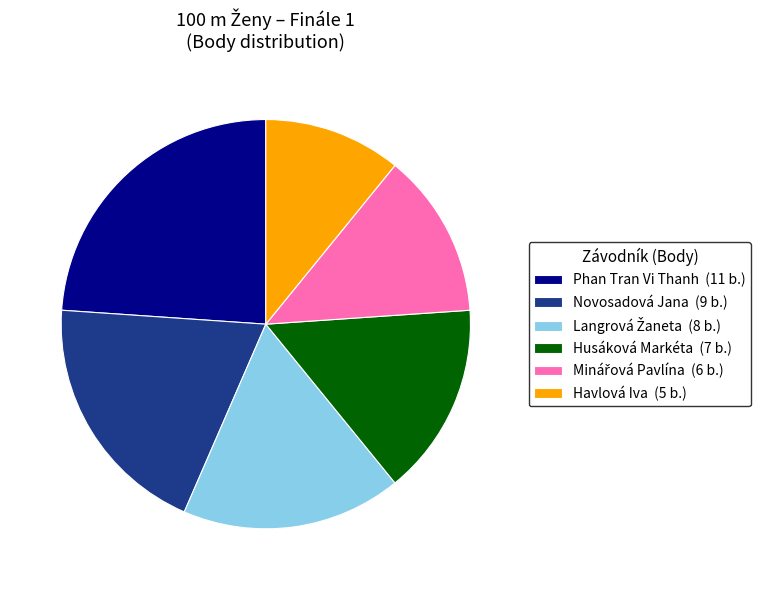

Does Phan Tran Vi Thanh (11 b.) represent more than half of the total?

No